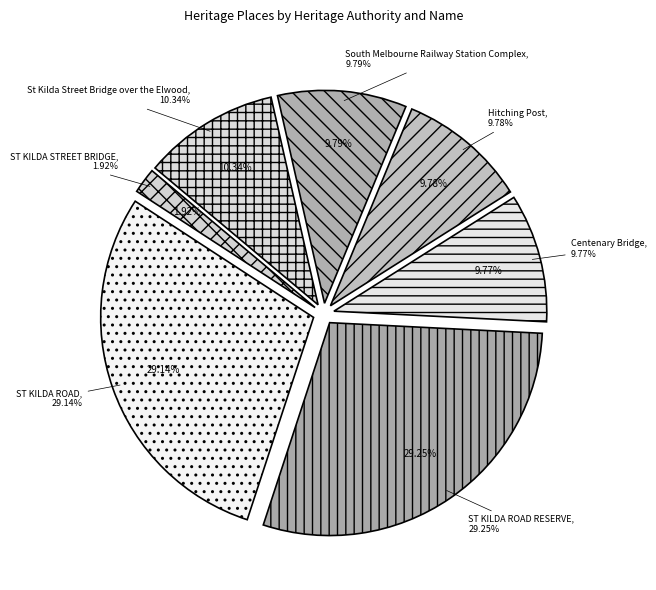

Does ST KILDA STREET BRIDGE represent more than half of the total?

No